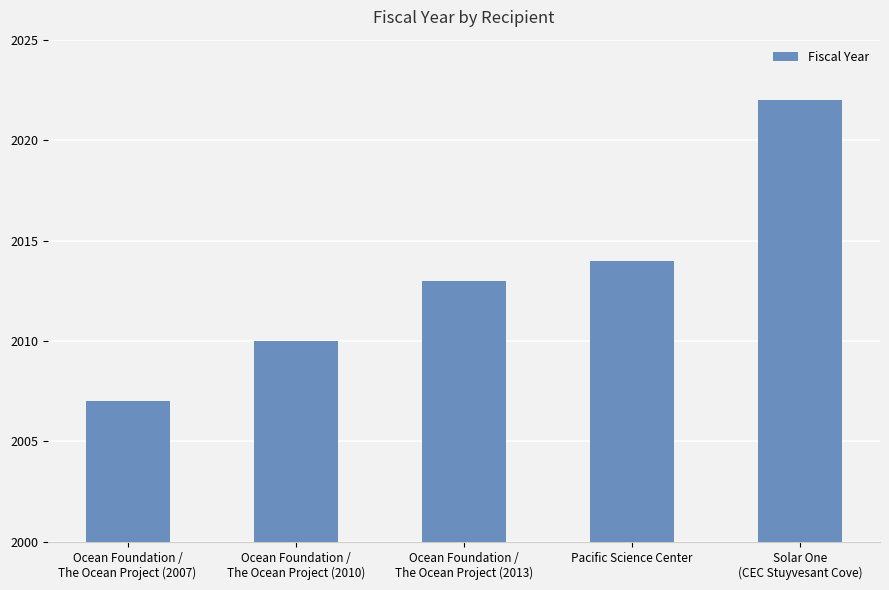

True or false: the data shows 3220 at Ocean Foundation /
The Ocean Project (2010).

False